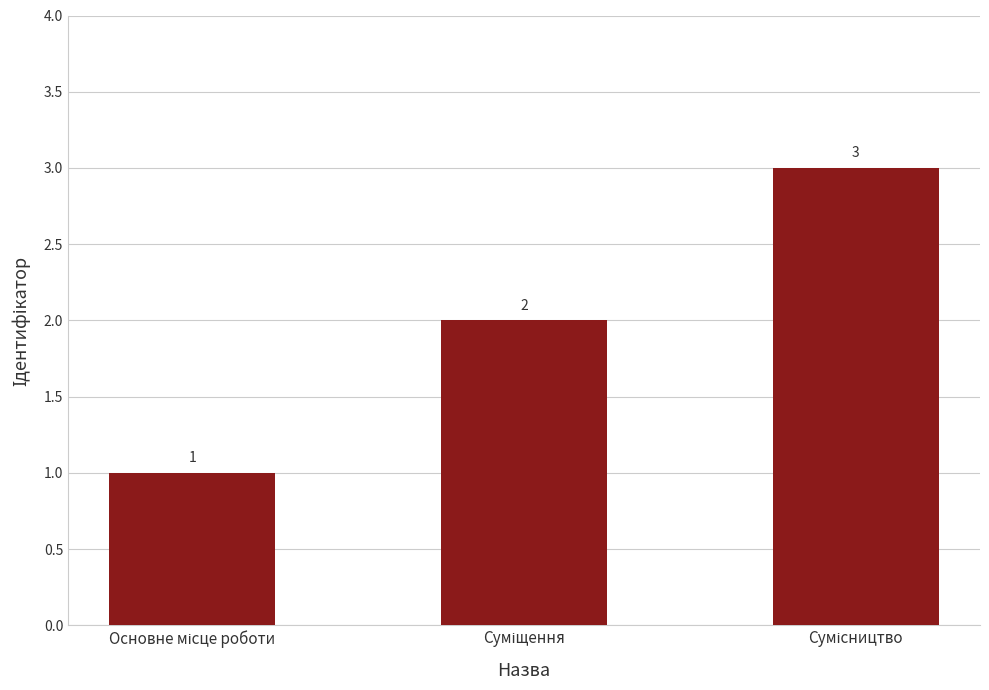

How many distinct data groups are displayed?

1